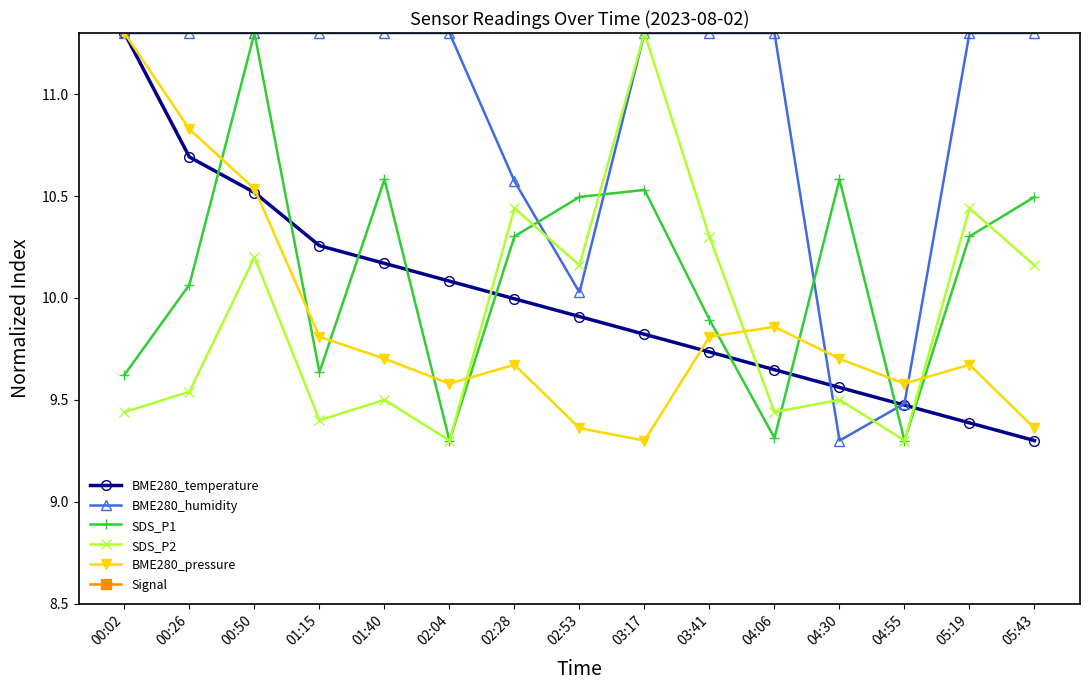

True or false: BME280_temperature has more than 0 points higher than both neighbors.

False